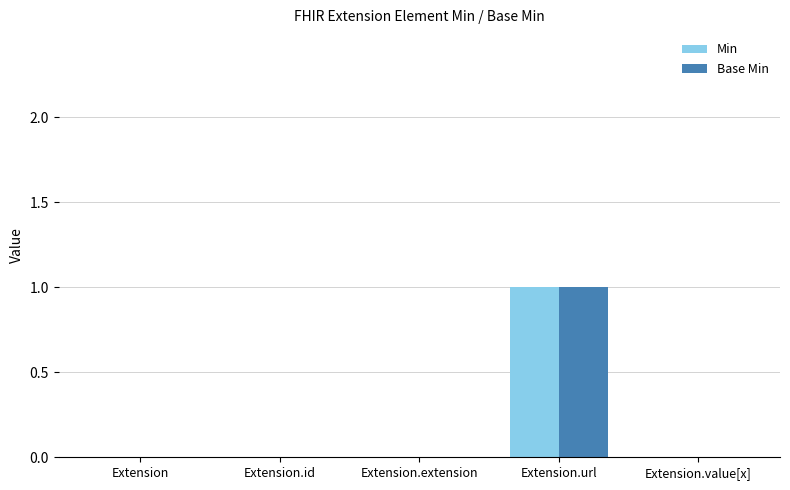

Reading left to right, transcribe all the data shown in this chart.

Min: 0	0	0	1	0
Base Min: 0	0	0	1	0